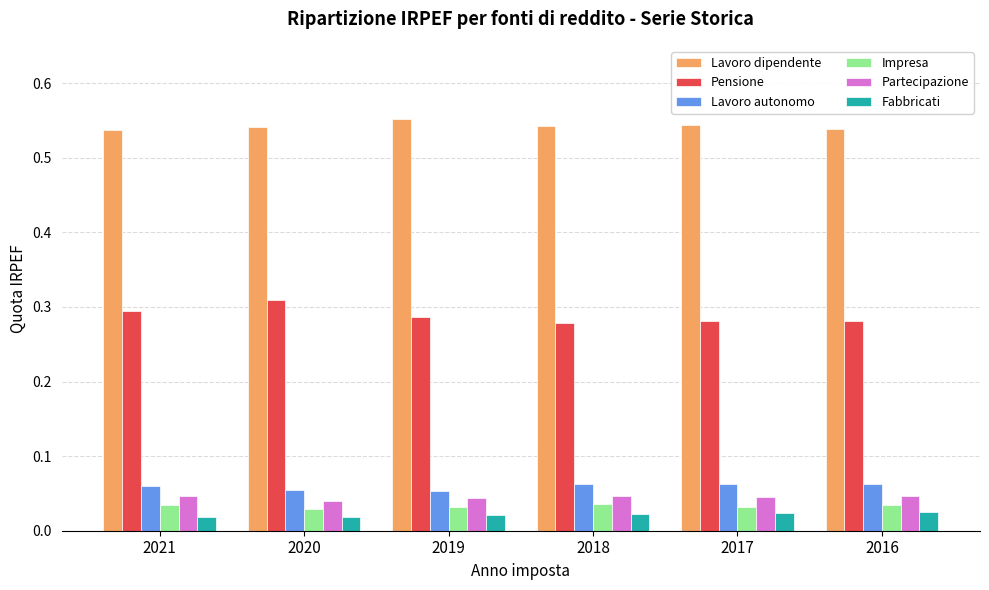

How many groups of bars are there?

6